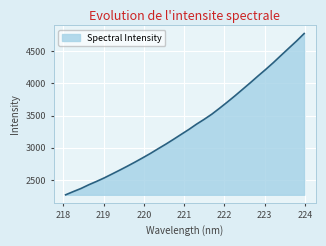

What is the difference between the maximum and minimum values?

2504.9